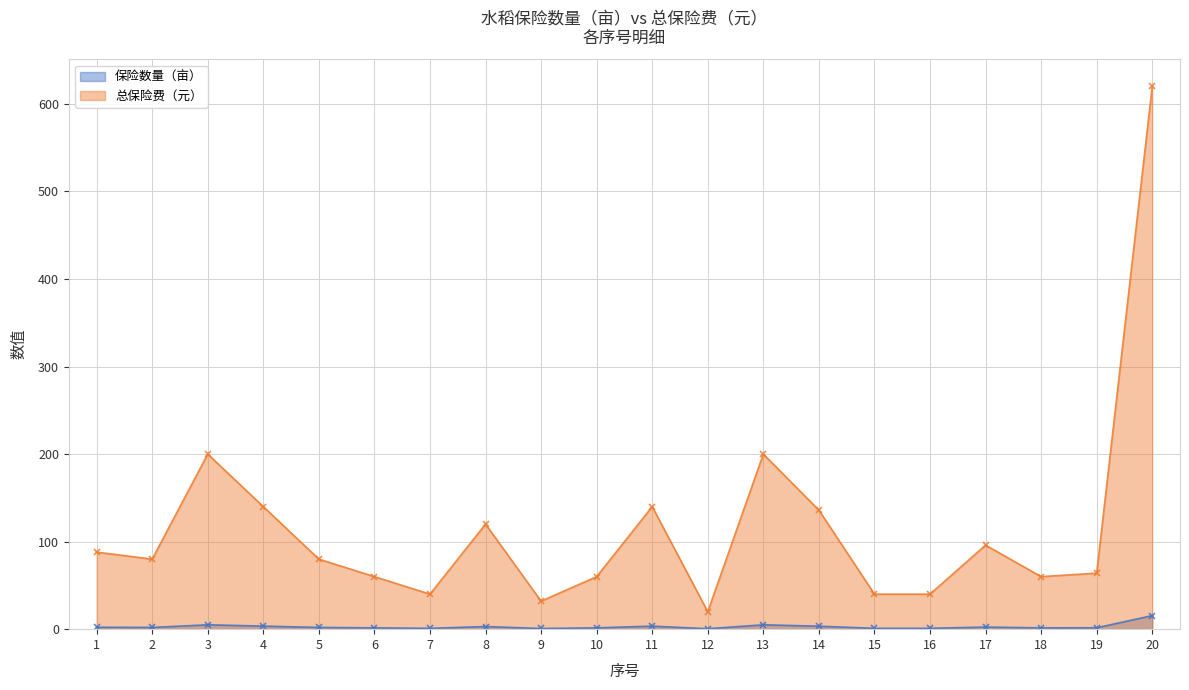

How many data points in 保险数量（亩） are above 2?

9